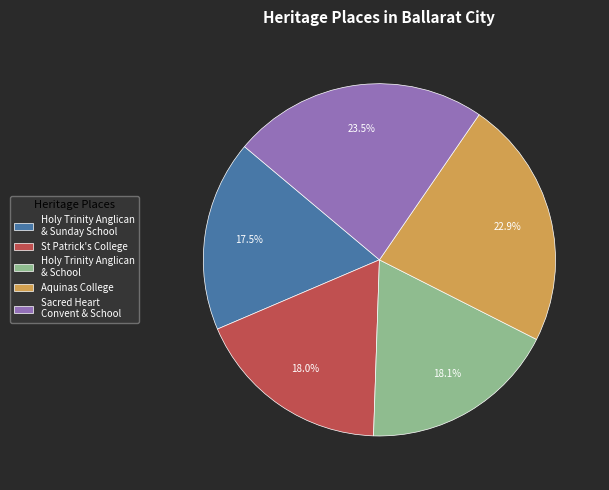

How much of the chart is everything except Sacred Heart Convent & School?

76.5%